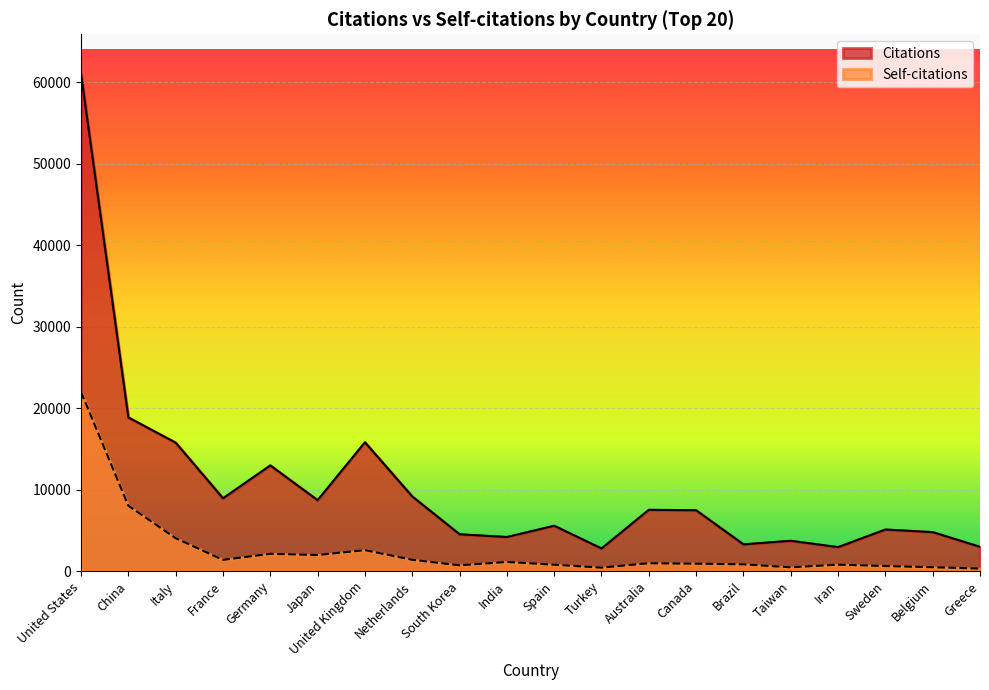

At which label does Citations reach its peak?

United States